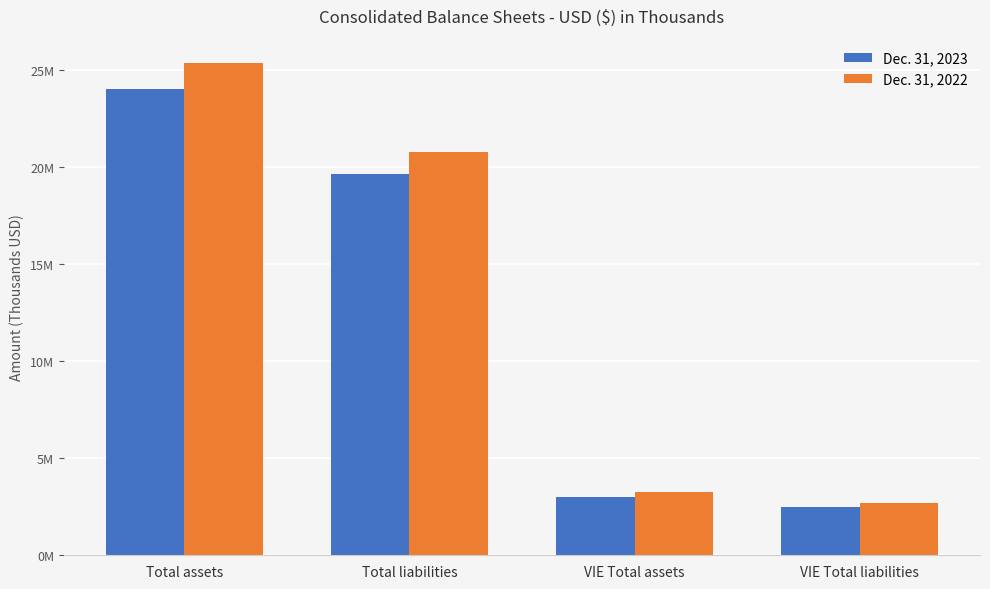

Rank the series by their maximum value, from highest to lowest.

Dec. 31, 2022, Dec. 31, 2023